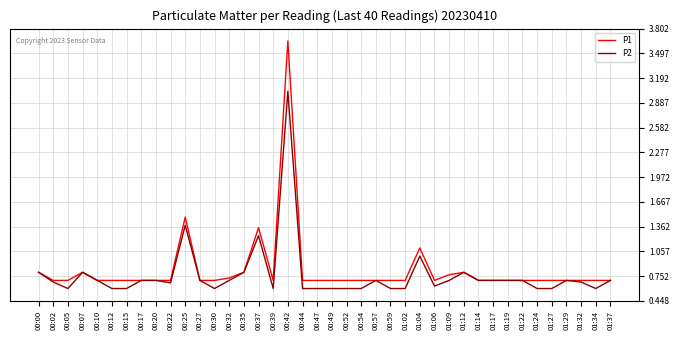

At which label does P1 reach its peak?

00:42